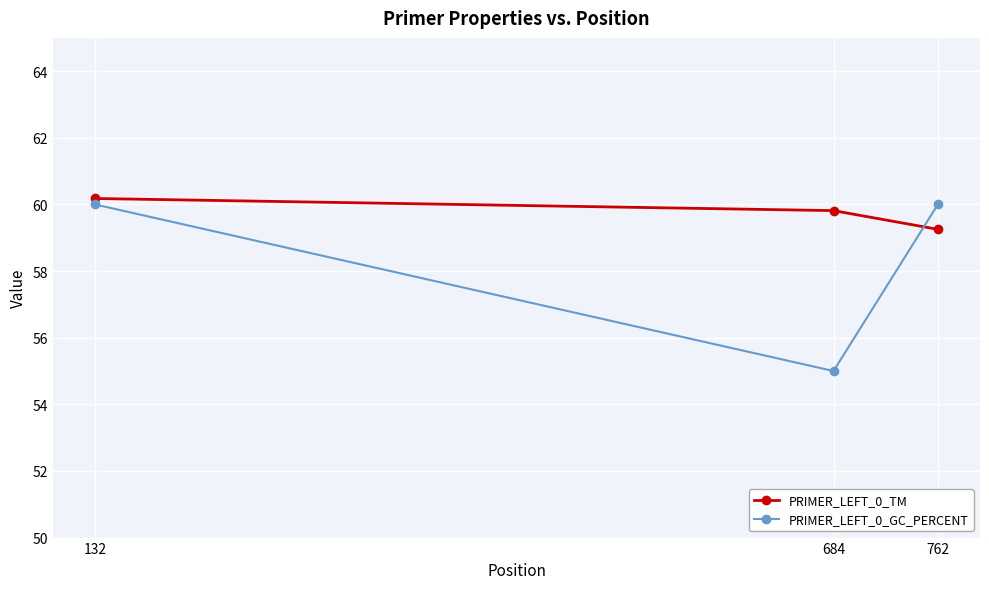

What are all the series names shown in the legend?

PRIMER_LEFT_0_TM, PRIMER_LEFT_0_GC_PERCENT